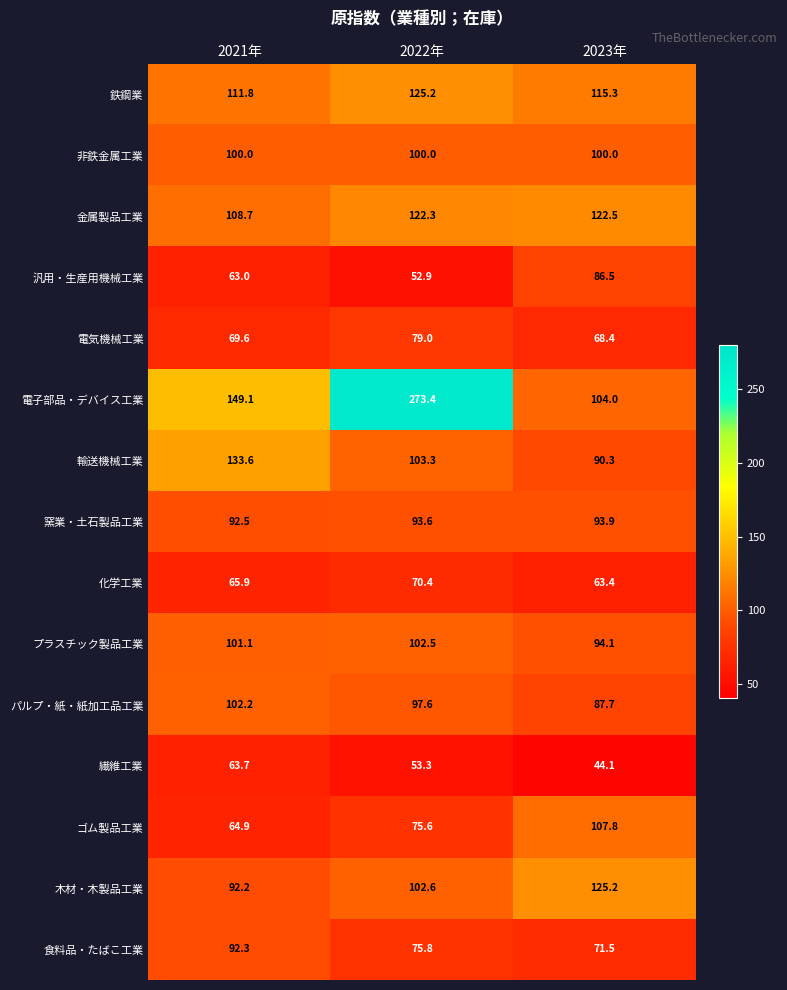

What value does the 電気機械工業 series have at 2023年?

68.4